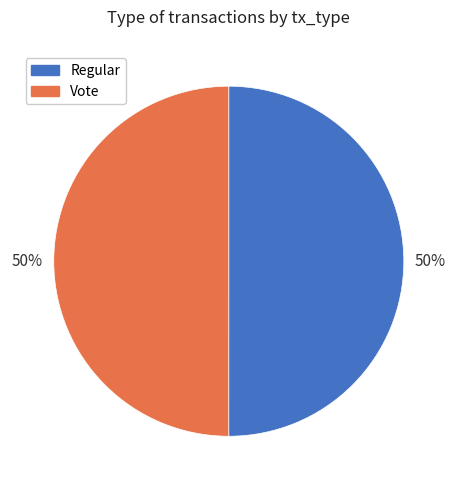

What percentage is the Vote slice, to the nearest percent?

50%